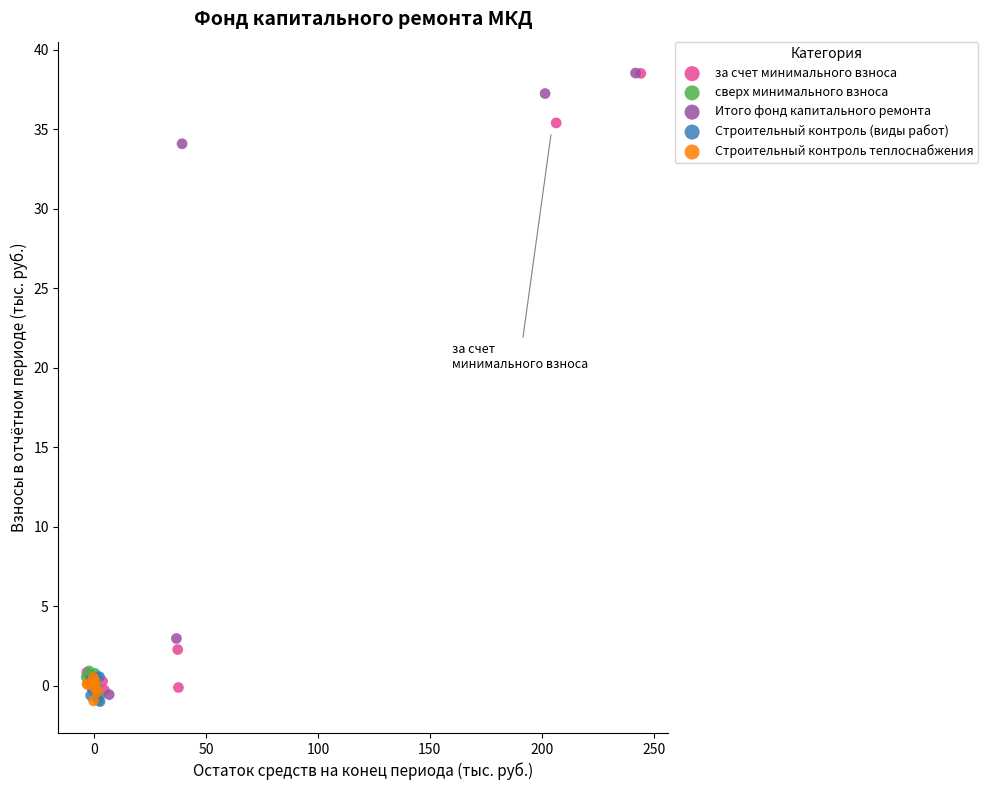

What are all the series names shown in the legend?

за счет минимального взноса, сверх минимального взноса, Итого фонд капитального ремонта, Строительный контроль (виды работ), Строительный контроль теплоснабжения